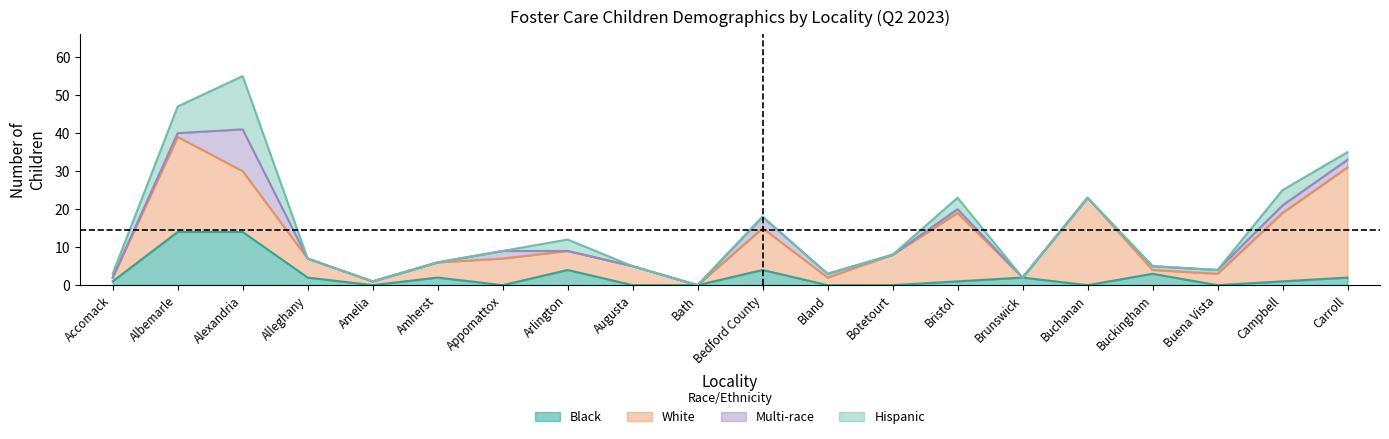

At which category is the sum across all series the highest?

Alexandria